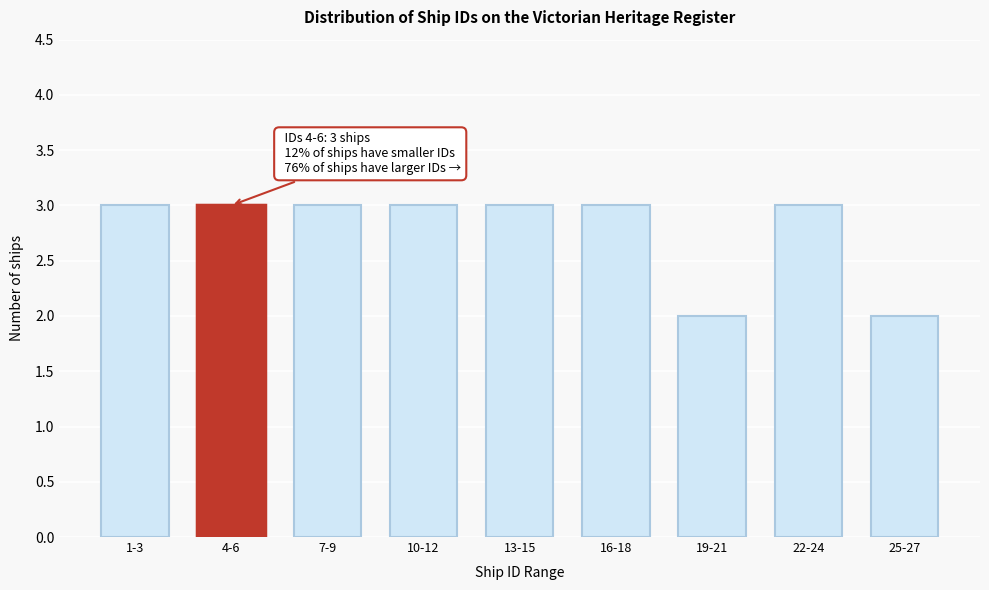

Reading left to right, what are all the values shown in this chart?

1-3=3	4-6=3	7-9=3	10-12=3	13-15=3	16-18=3	19-21=2	22-24=3	25-27=2